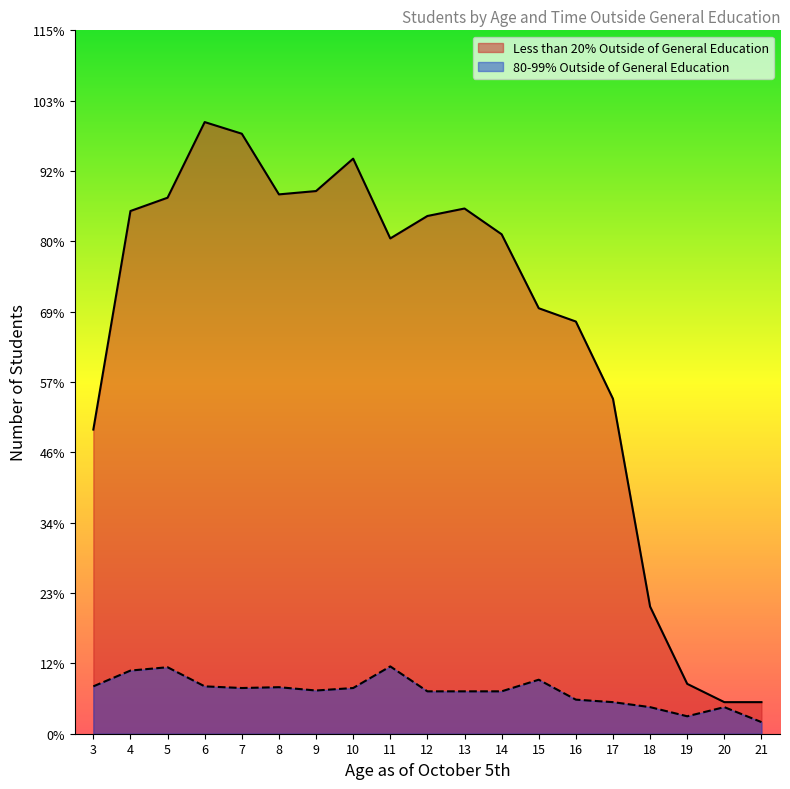

Reading left to right, extract all data points from this chart.

Less than 20% Outside of General Education: 366	629	645	736	722	649	653	692	596	623	632	601	512	496	403	153	60	38	38
80-99% Outside of General Education: 57	76	80	57	55	56	52	55	81	51	51	51	65	41	38	32	21	32	14